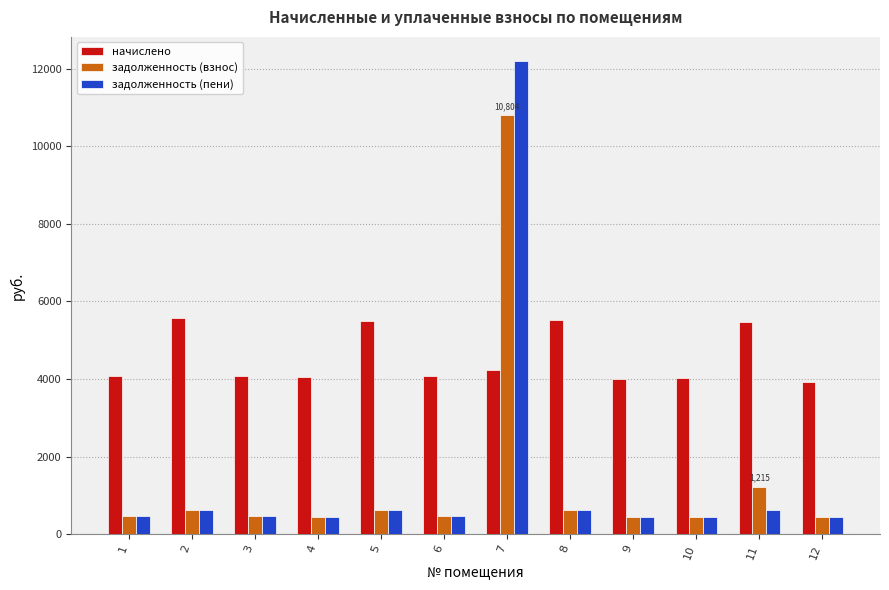

What is the value of the задолженность (взнос) bar at the 11th from the left?

1214.8